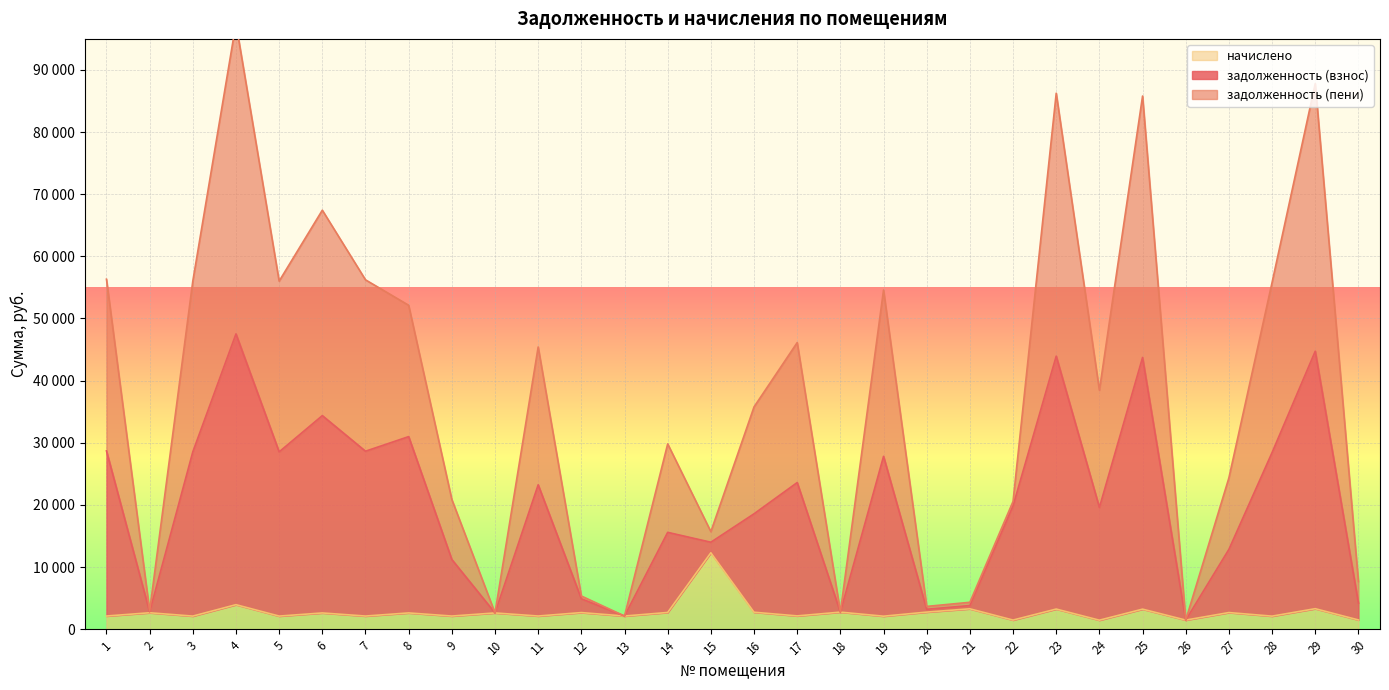

What are all the series names shown in the legend?

задолженность (взнос), задолженность (пени), начислено